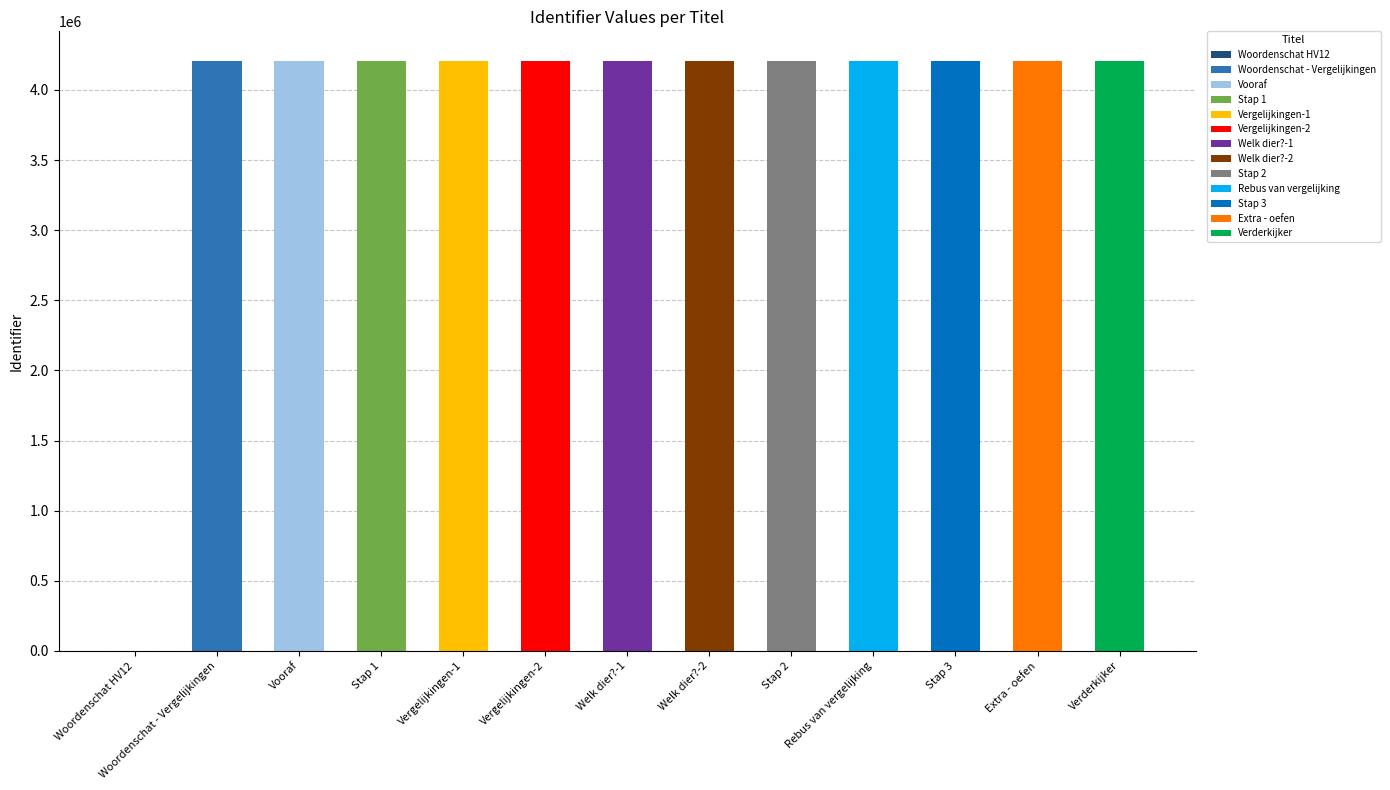

Approximately how many times larger is the value at Welk dier?-1 compared to Extra - oefen?

1.0